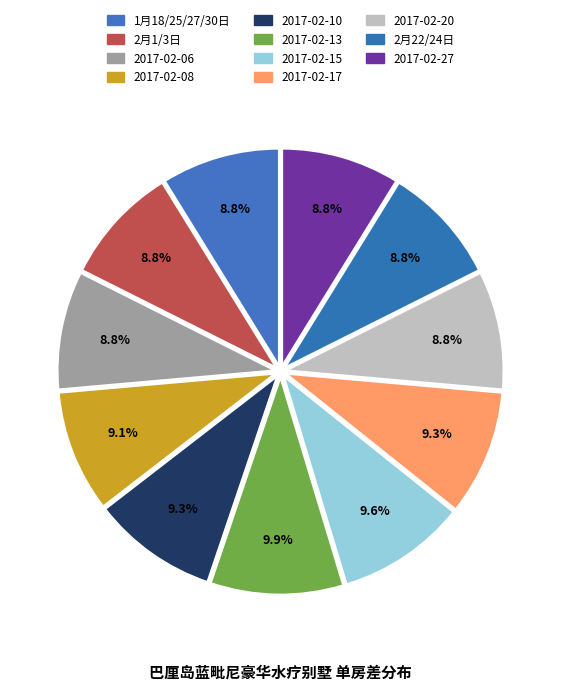

To the nearest percent, what is the combined percentage of 2017-02-10 and 2月22/24日?

18%